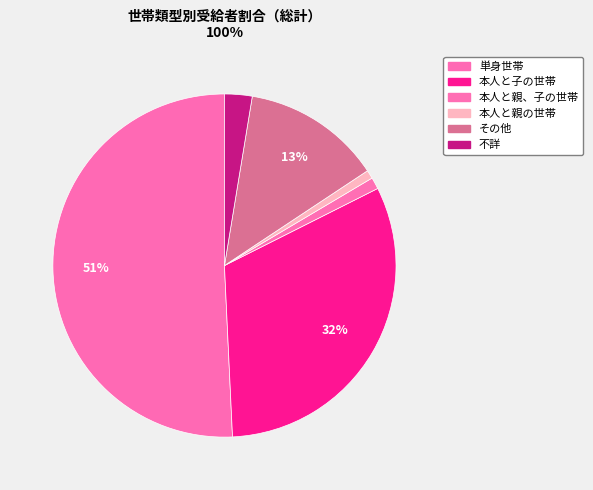

Does 単身世帯 represent more than half of the total?

Yes